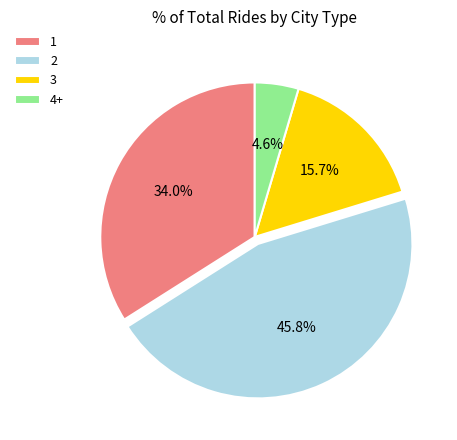

Rank the categories by value from highest to lowest.

2, 1, 3, 4+